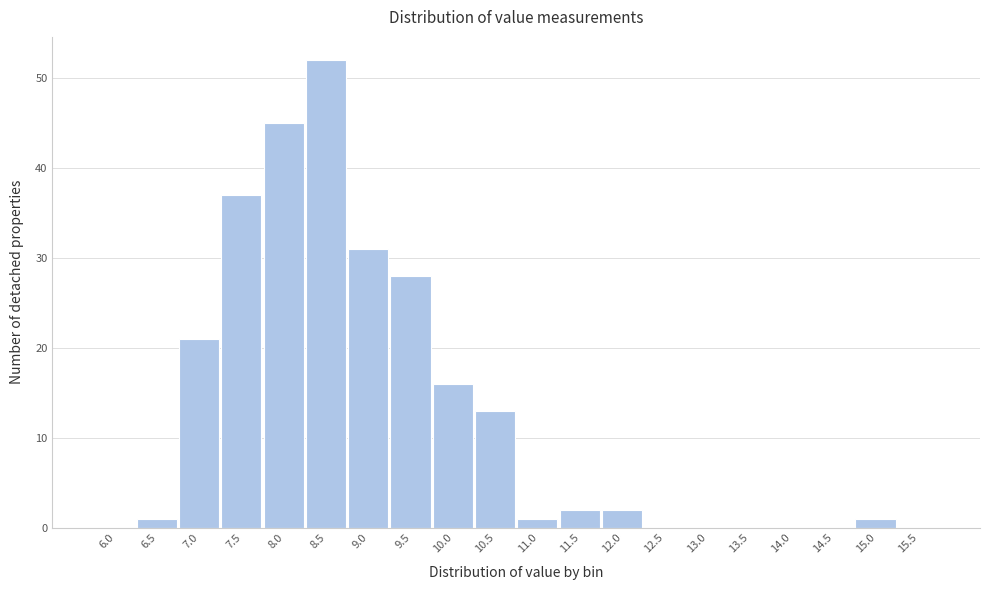

Reading left to right, list all the values displayed in this chart.

6.0=0	6.5=1	7.0=21	7.5=37	8.0=45	8.5=52	9.0=31	9.5=28	10.0=16	10.5=13	11.0=1	11.5=2	12.0=2	12.5=0	13.0=0	13.5=0	14.0=0	14.5=0	15.0=1	15.5=0